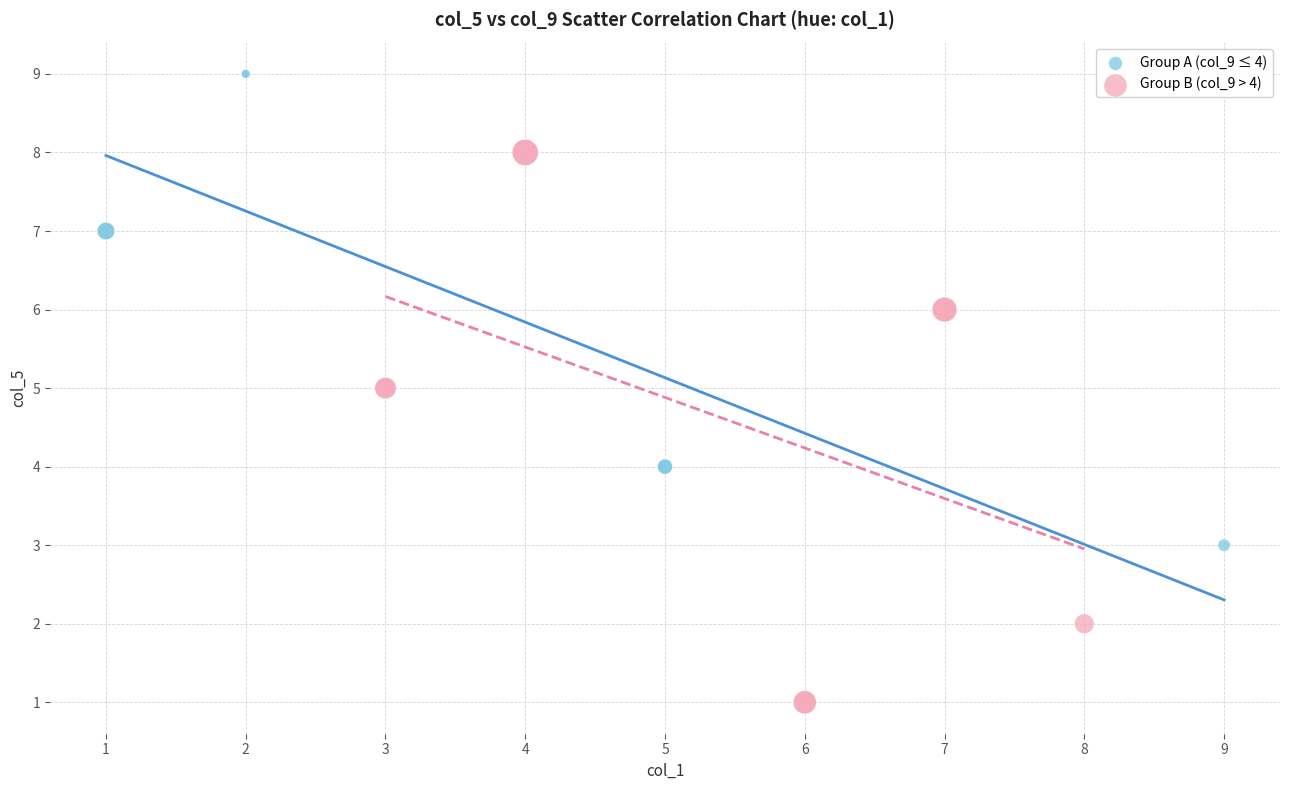

Which series has the widest spread of Y values?

Group B (col_9 > 4)